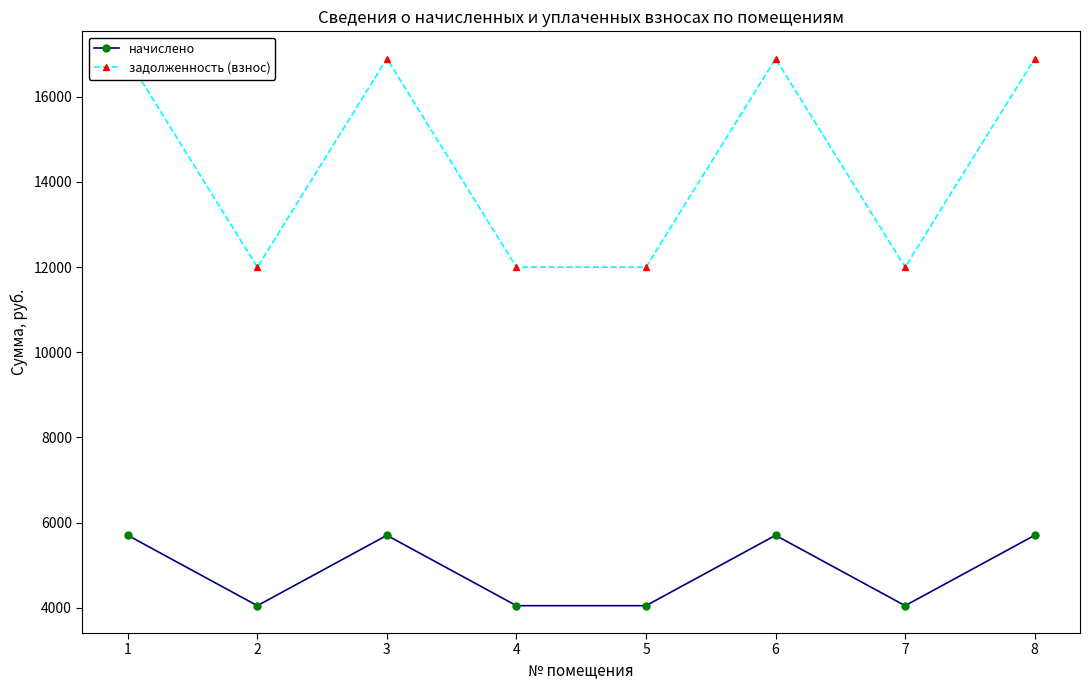

Reading left to right, transcribe all the data shown in this chart.

начислено: 1=5702.4	2=4050.0	3=5702.4	4=4050.0	5=4050.0	6=5702.4	7=4050.0	8=5702.4
задолженность (взнос): 1=16896.0	2=12000.0	3=16896.0	4=12000.0	5=12000.0	6=16896.0	7=12000.0	8=16896.0